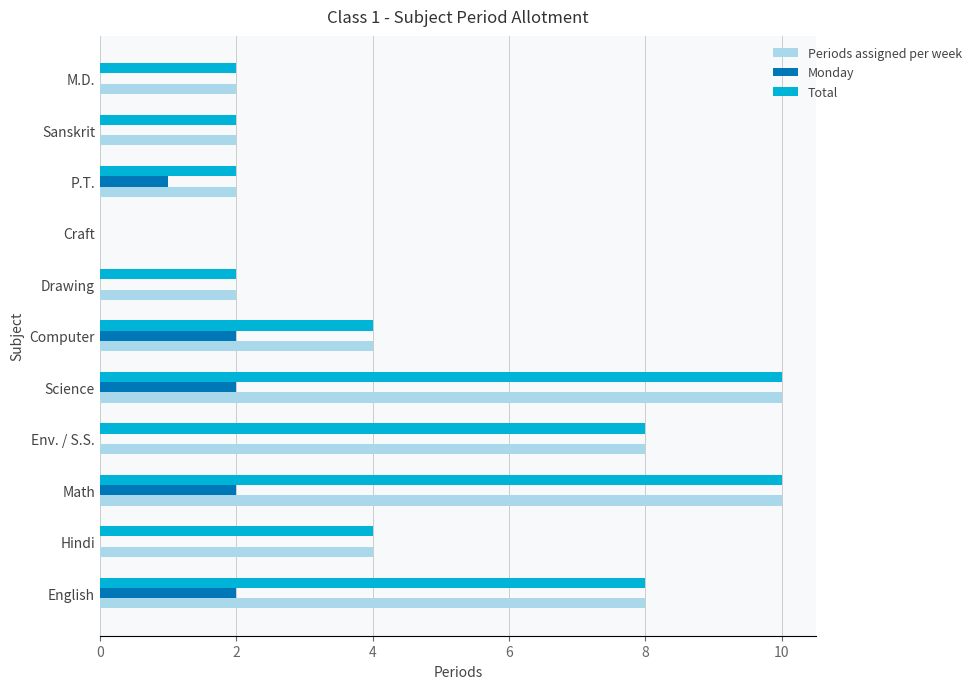

What is the sum of all Monday values?

9